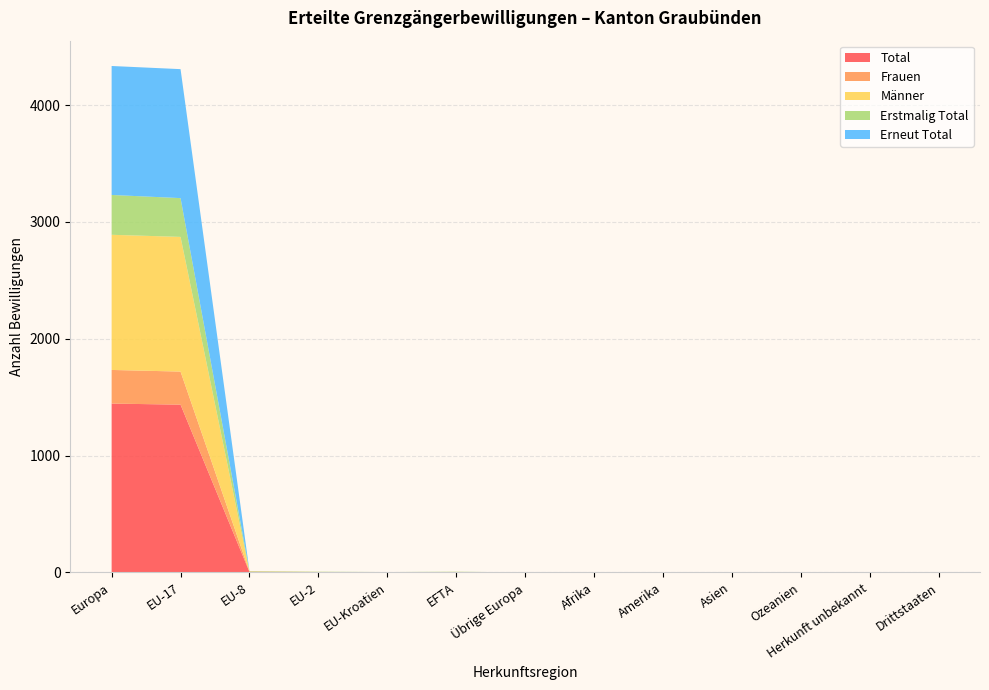

Reading right to left, extract all data points from this chart.

Total: 0	0	0	0	0	0	0	2	1	2	4	1436	1445
Frauen: 0	0	0	0	0	0	0	0	1	1	3	283	288
Männer: 0	0	0	0	0	0	0	2	0	1	1	1153	1157
Erstmalig Total: 0	0	0	0	0	0	0	2	1	2	4	332	341
Erneut Total: 0	0	0	0	0	0	0	0	0	0	0	1104	1104